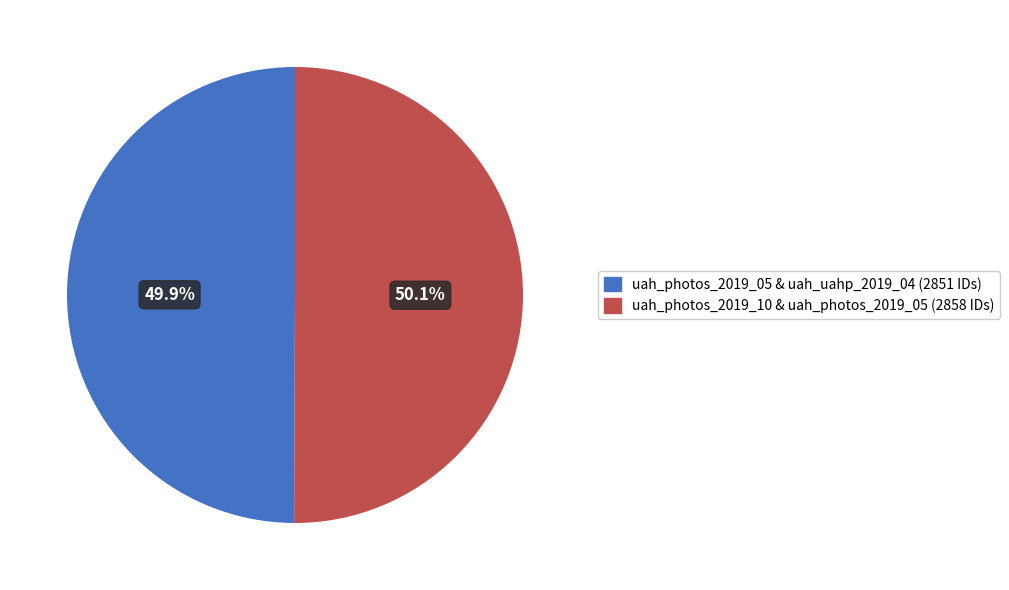

Is there any slice that represents more than half of the pie?

Yes